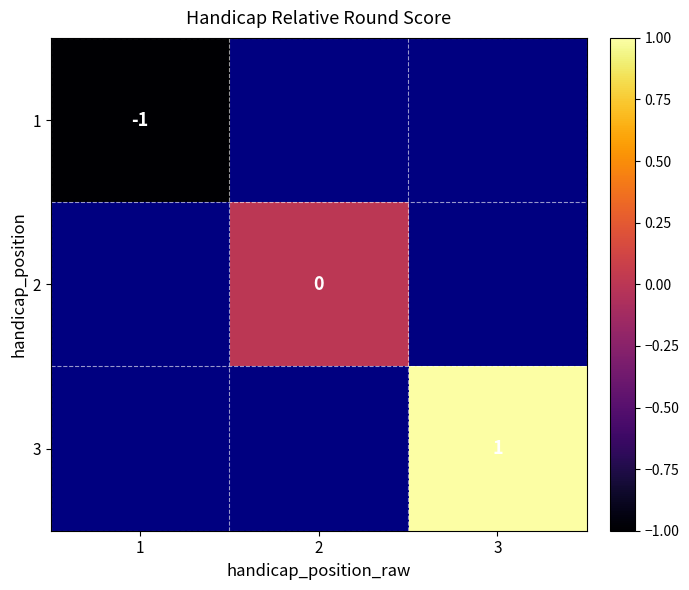

Which has a higher value, 1 or 3?

3